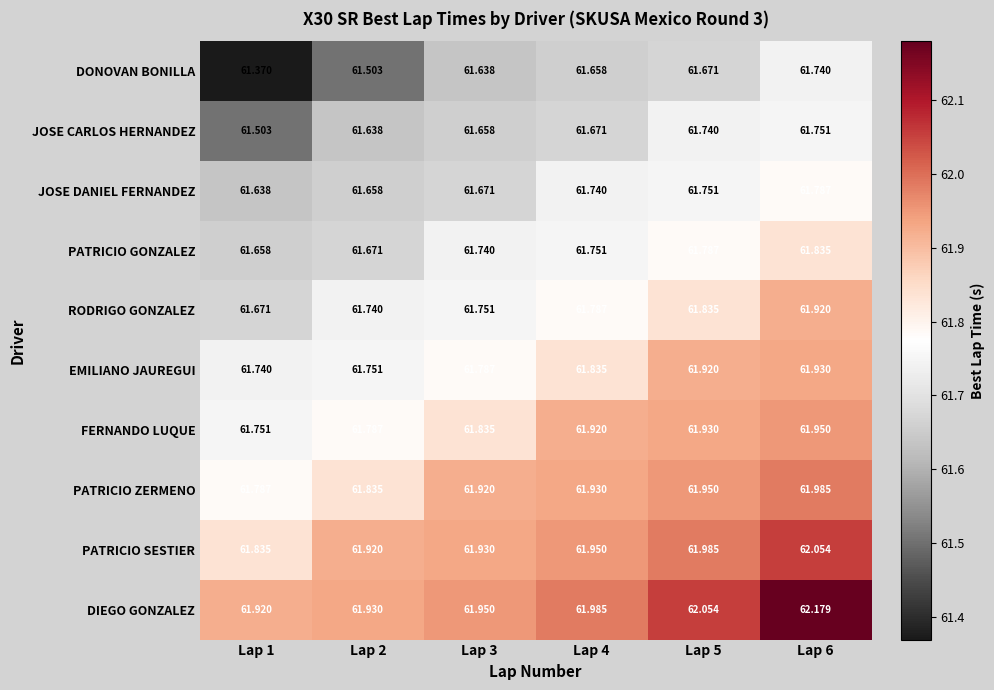

Which label corresponds to the smallest value in the chart?

Lap 1